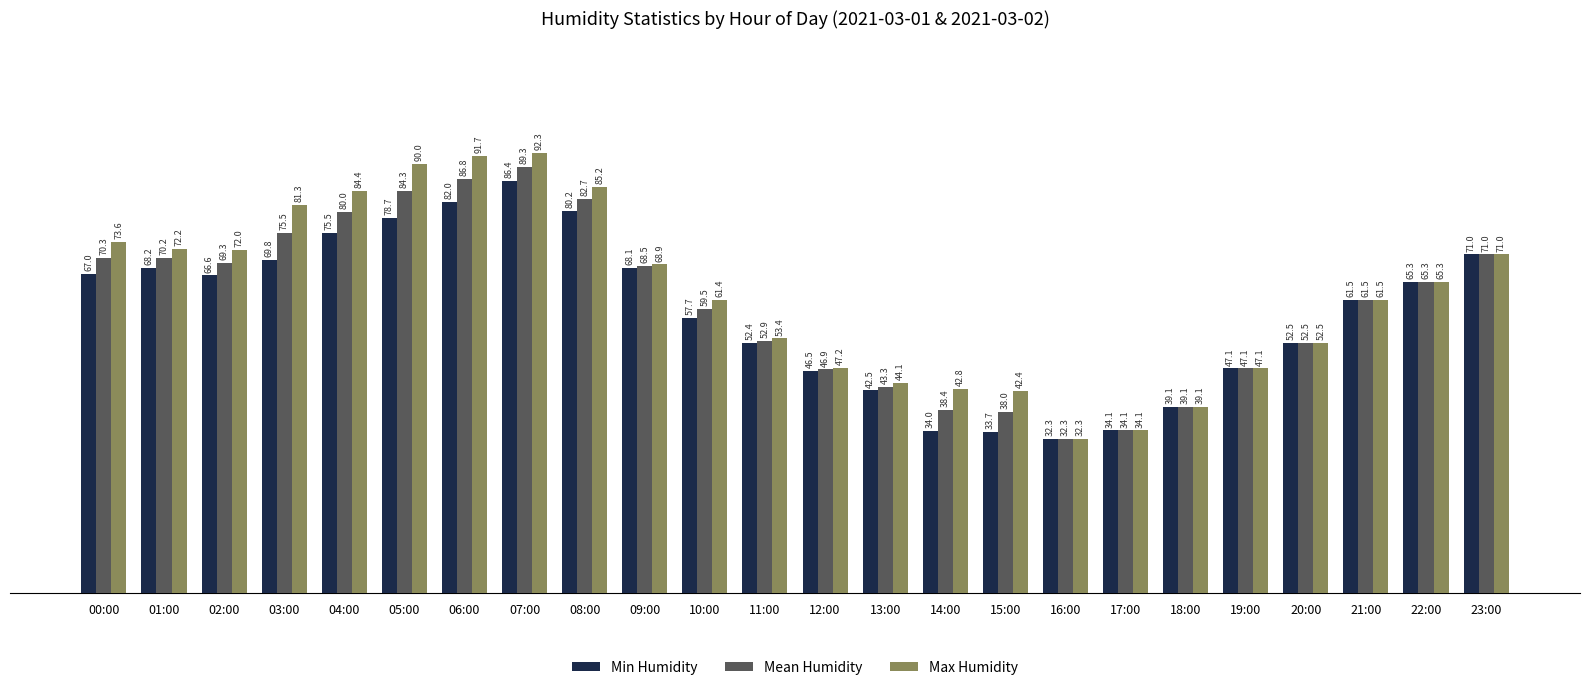

Rank the series at 02:00 from lowest to highest value.

Min Humidity, Mean Humidity, Max Humidity